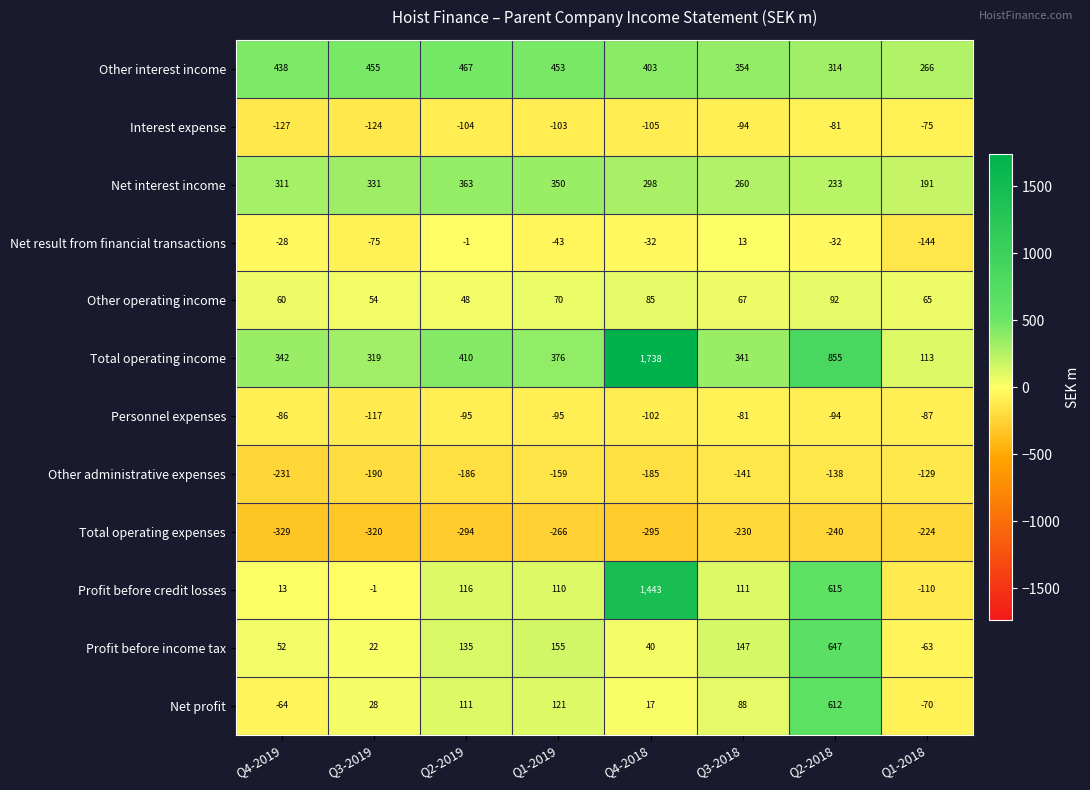

Which category has the lowest value across all series?

Q4-2019